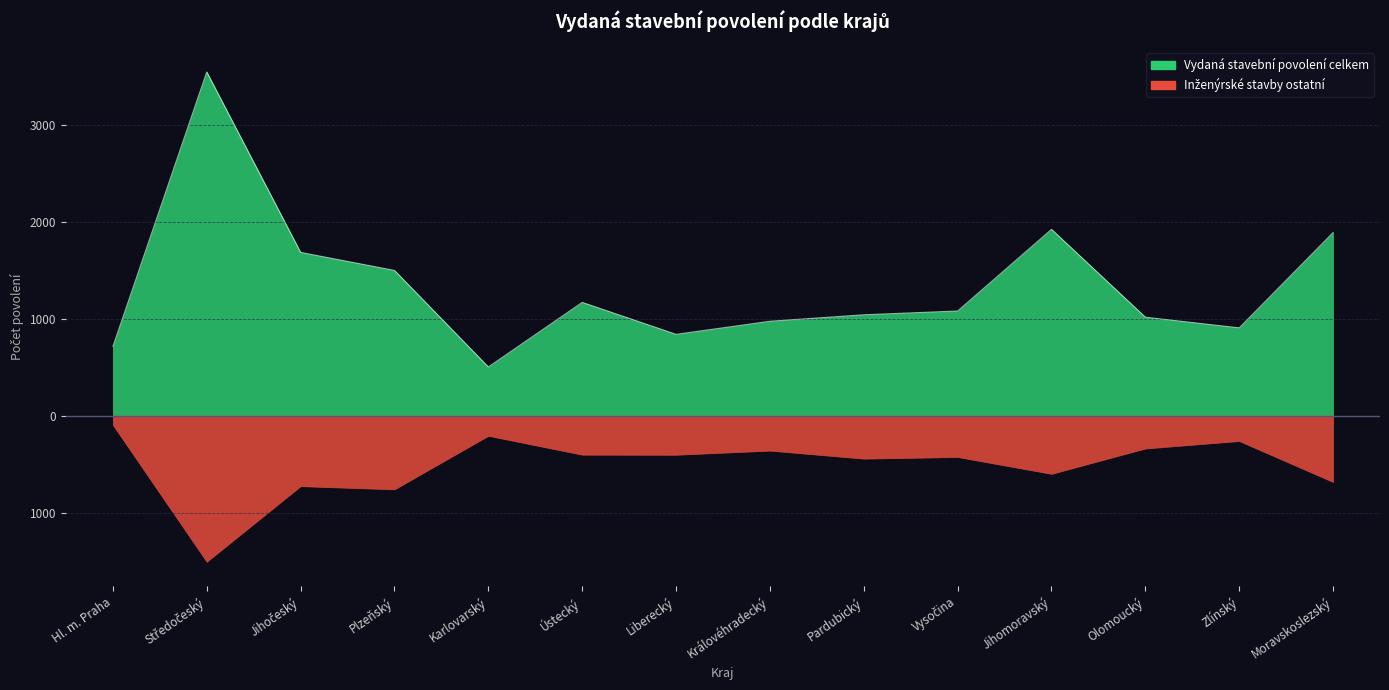

List the labels in order of value, smallest first.

Karlovarský, Hl. m. Praha, Liberecký, Zlínský, Královéhradecký, Olomoucký, Pardubický, Vysočina, Ústecký, Plzeňský, Jihočeský, Moravskoslezský, Jihomoravský, Středočeský